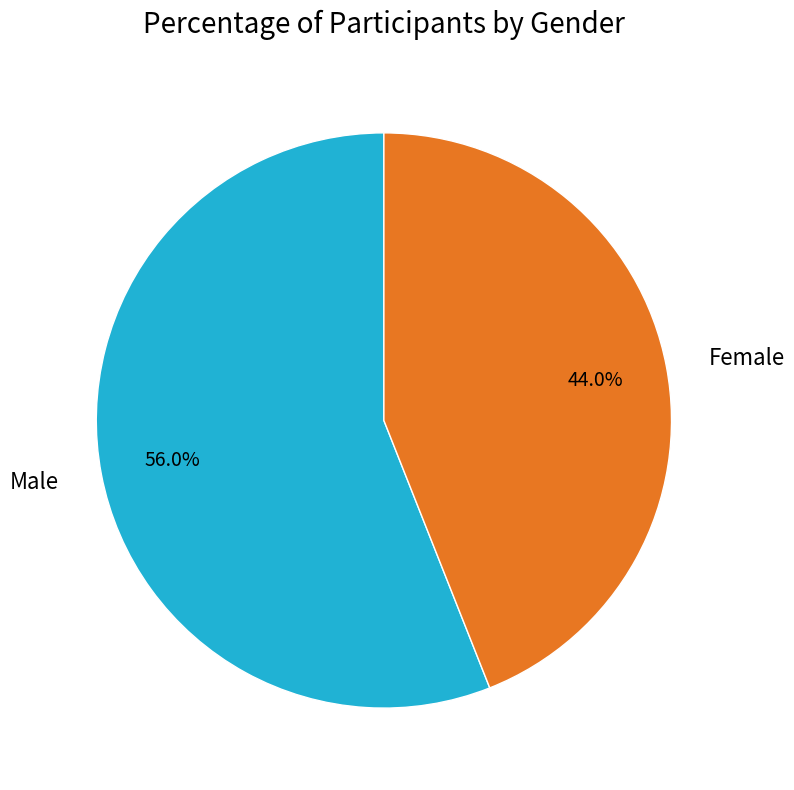

Is there a majority slice in this chart?

Yes